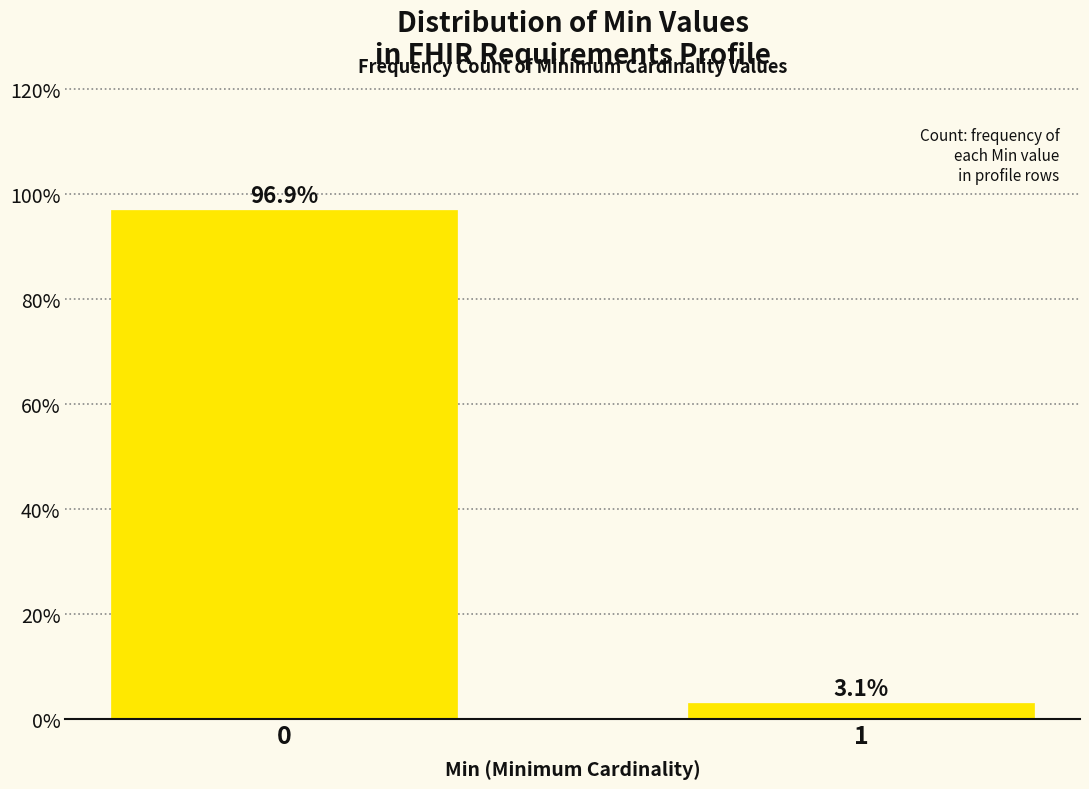

Reading right to left, list all the values displayed in this chart.

3.1	96.9